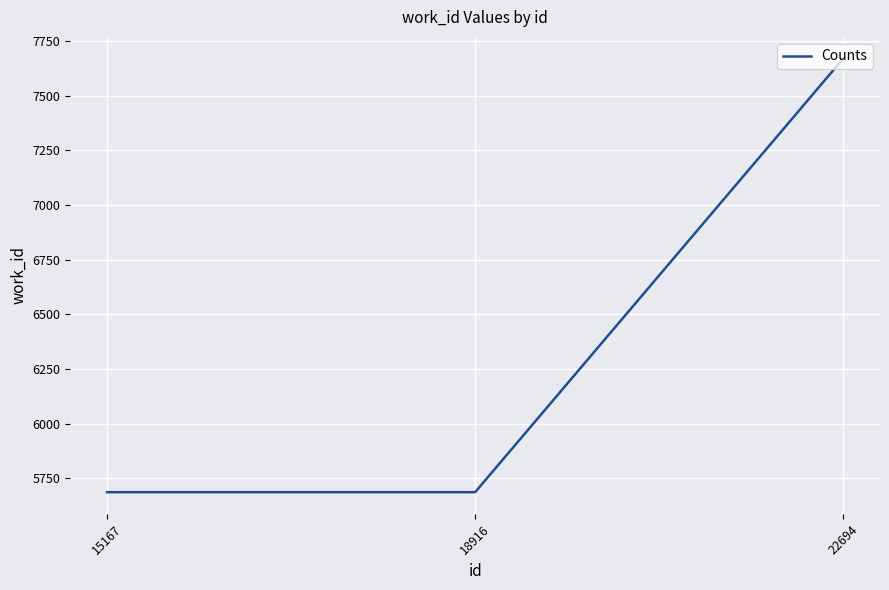

How many lines are shown in the chart?

1